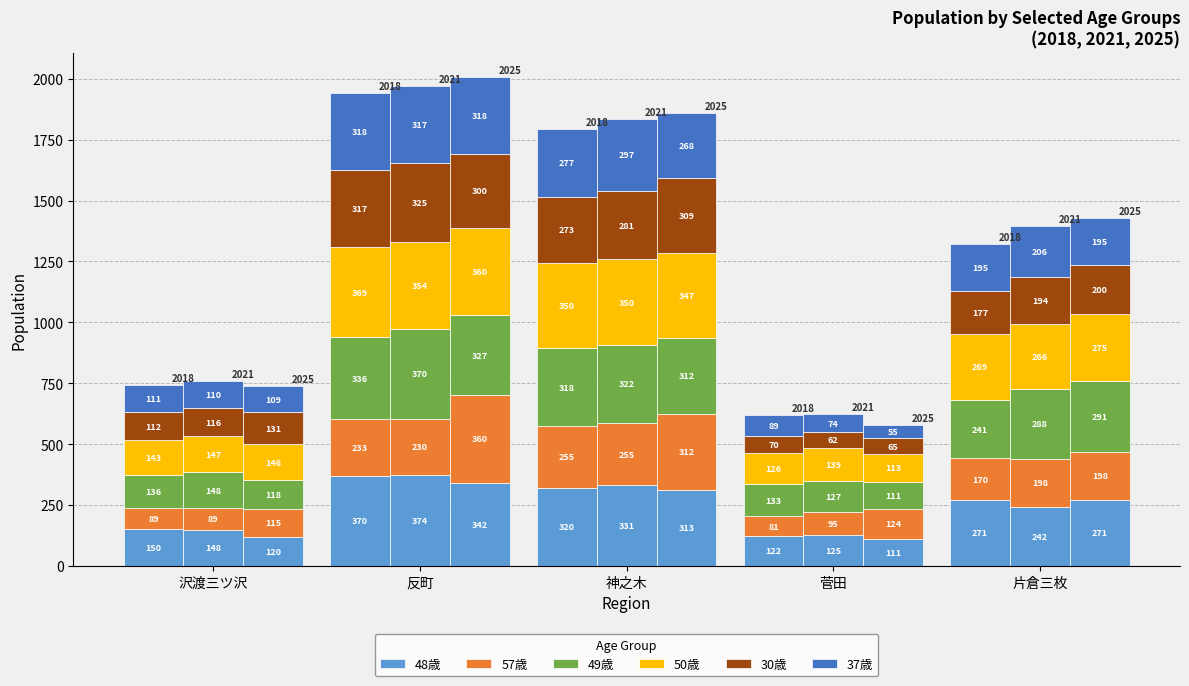

What is the sum of the 48歳 values at 反町 and 菅田?

492